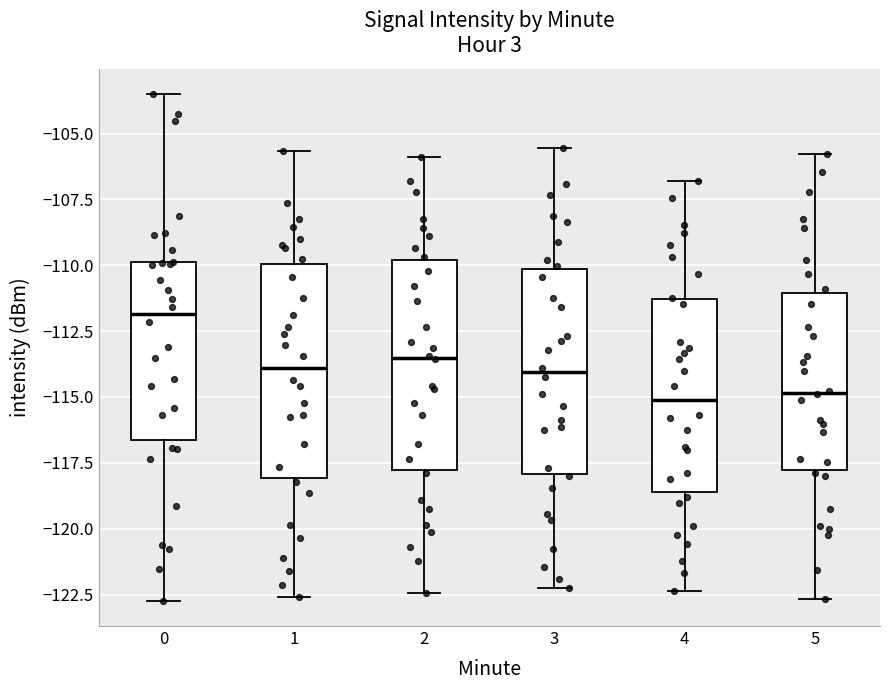

Reading left to right, read every box against the y-axis: the position of its median line, the range the box covers, and the ends of its whiskers. The values are not printed on the chart, so give them approximately, as read against the axis.

0: median -112.0, box -116.5 to -110.0, whiskers -122.5 to -103.5
1: median -114.0, box -118.0 to -110.0, whiskers -122.5 to -105.5
2: median -113.5, box -118.0 to -110.0, whiskers -122.5 to -106.0
3: median -114.0, box -118.0 to -110.0, whiskers -122.0 to -105.5
4: median -115.0, box -118.5 to -111.5, whiskers -122.5 to -107.0
5: median -115.0, box -118.0 to -111.0, whiskers -122.5 to -106.0